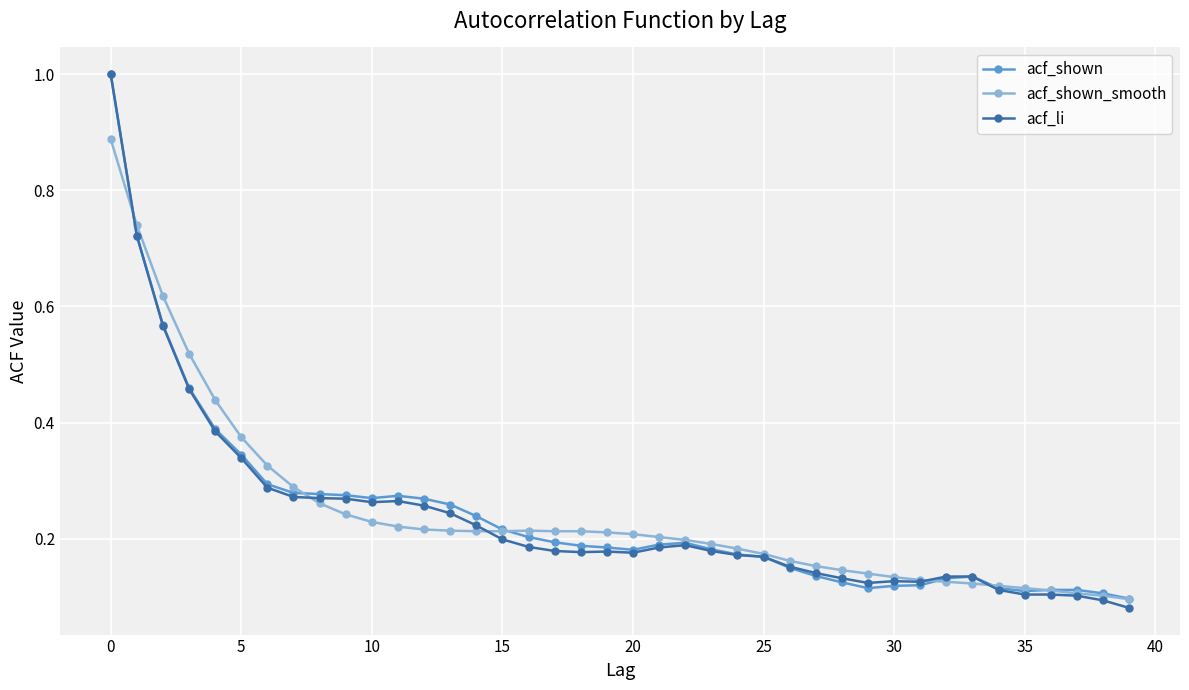

What is the greatest value displayed?

1.0